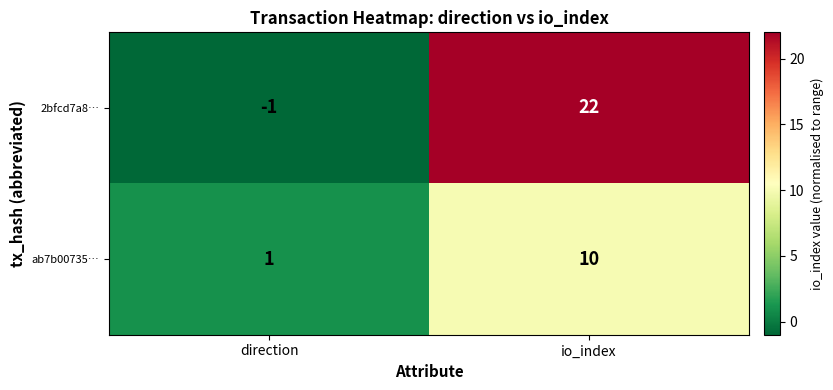

The value of 2bfcd7a8… at io_index is 22. True or false?

True